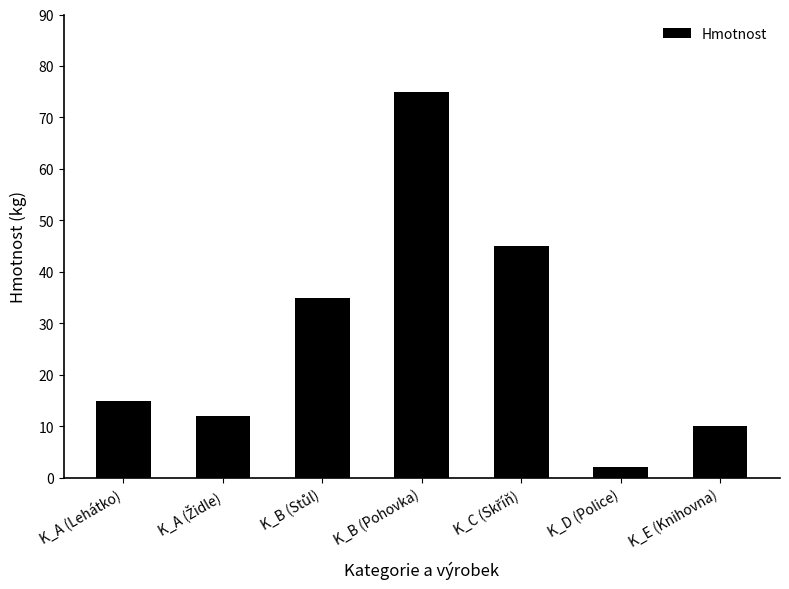

How many bars are there in total?

7